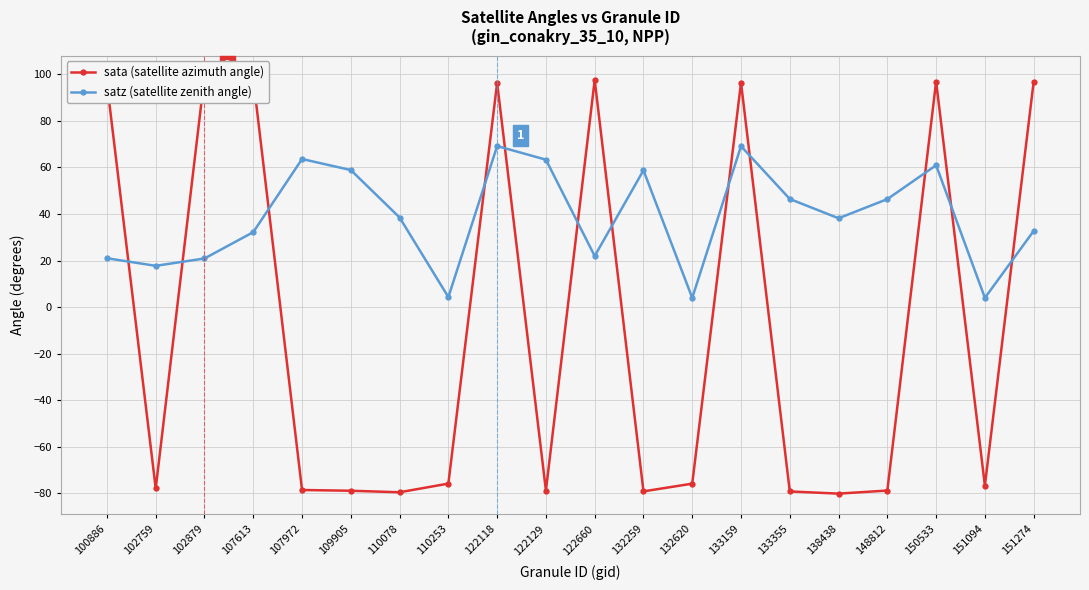

At which category is the sum across all series the highest?

133159